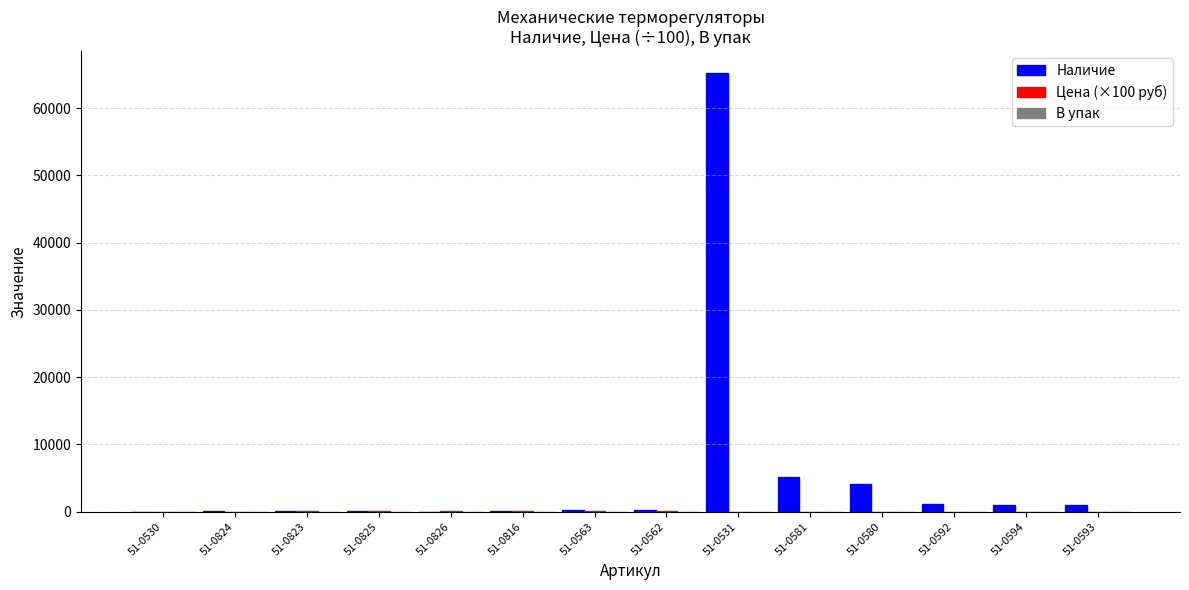

Which category has the highest value across all series?

51-0531